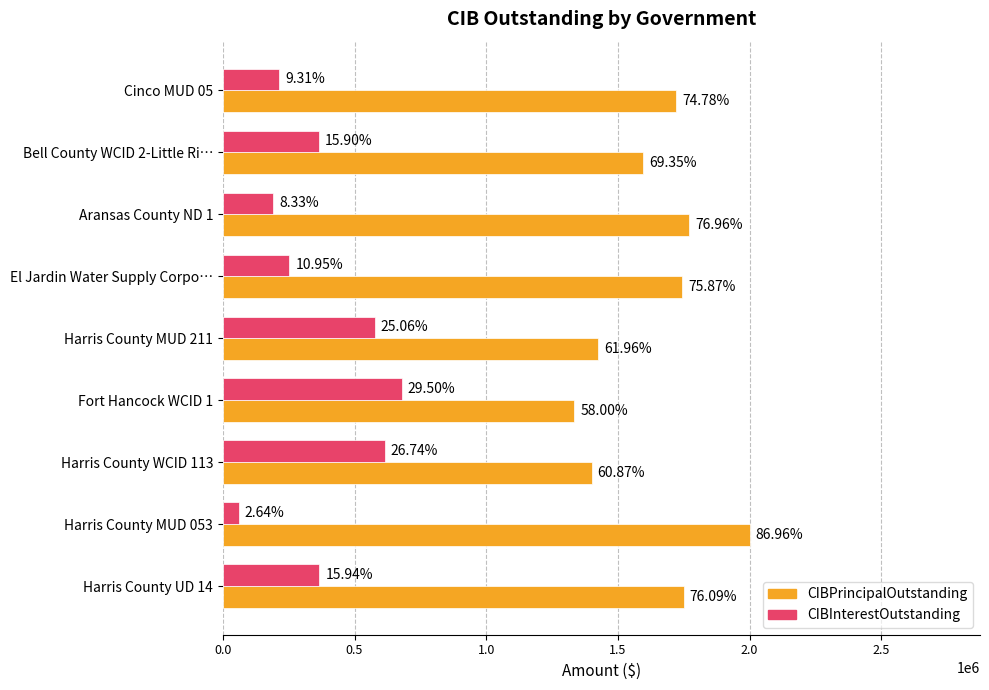

What are all the series names shown in the legend?

CIBPrincipalOutstanding, CIBInterestOutstanding